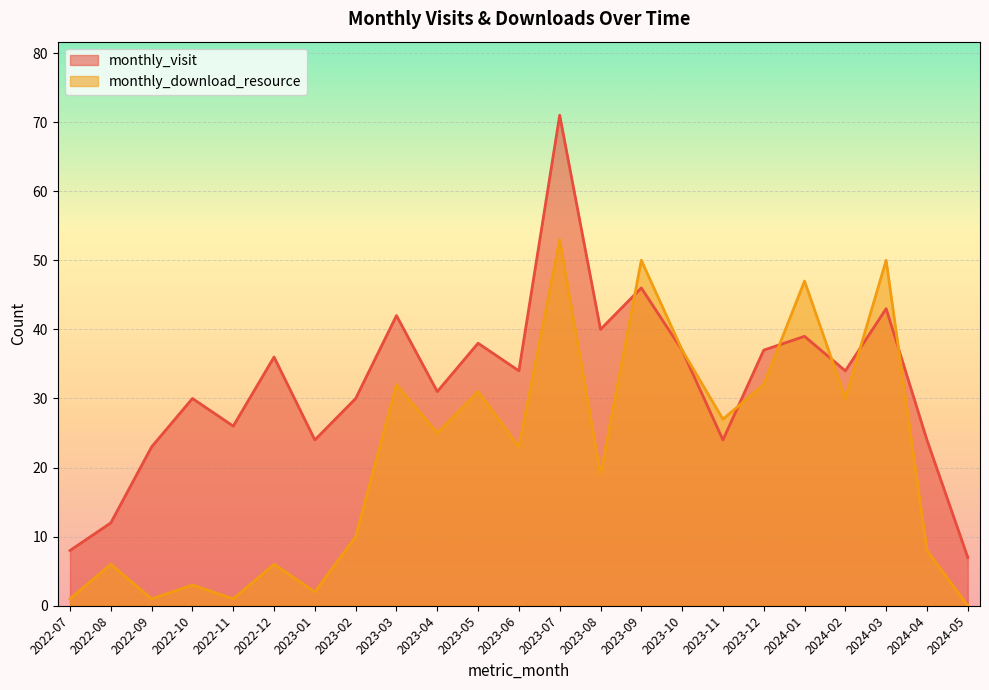

Which series ends up on top after the final intersection of monthly_download_resource and monthly_visit?

monthly_visit